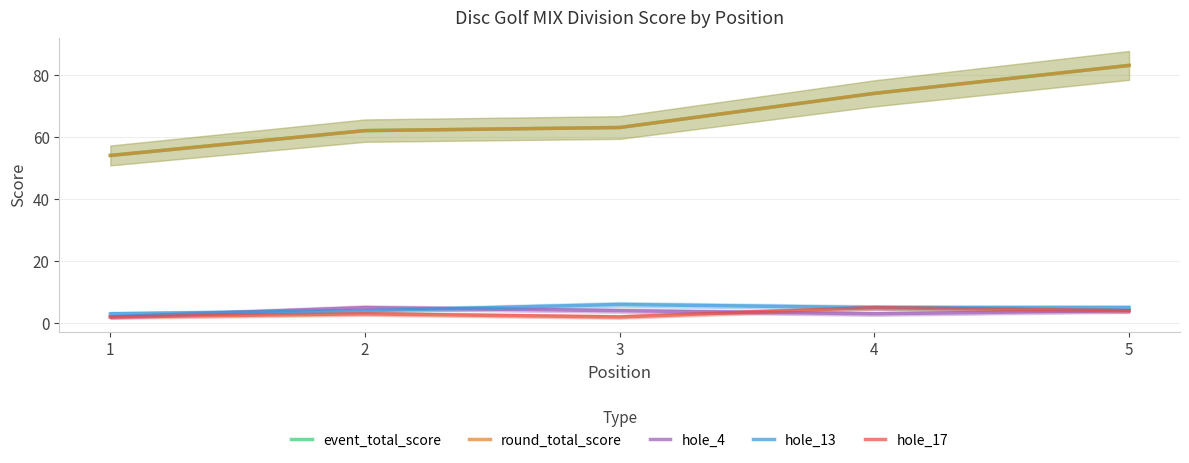

True or false: hole_17 has more than 1 interior local peaks.

True